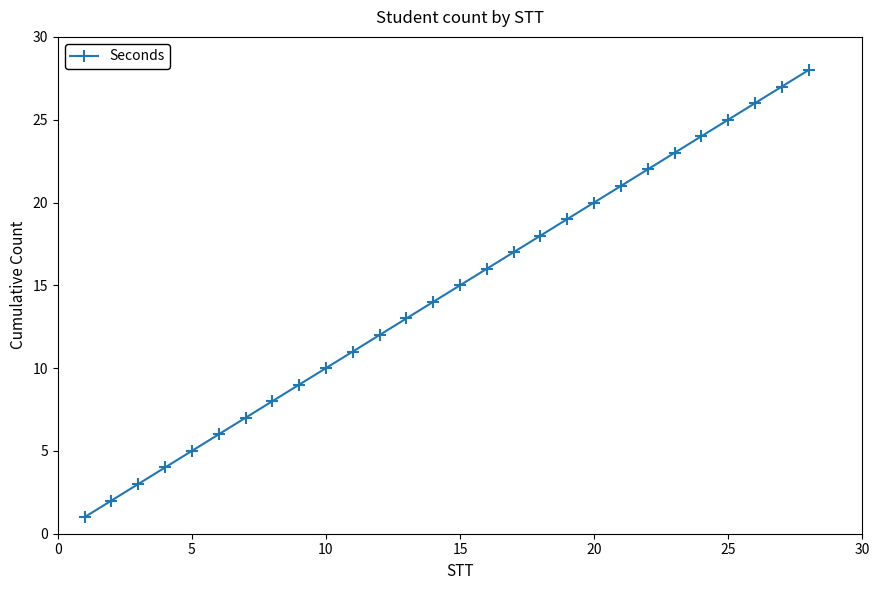

What is the difference between the second highest and minimum values?

26